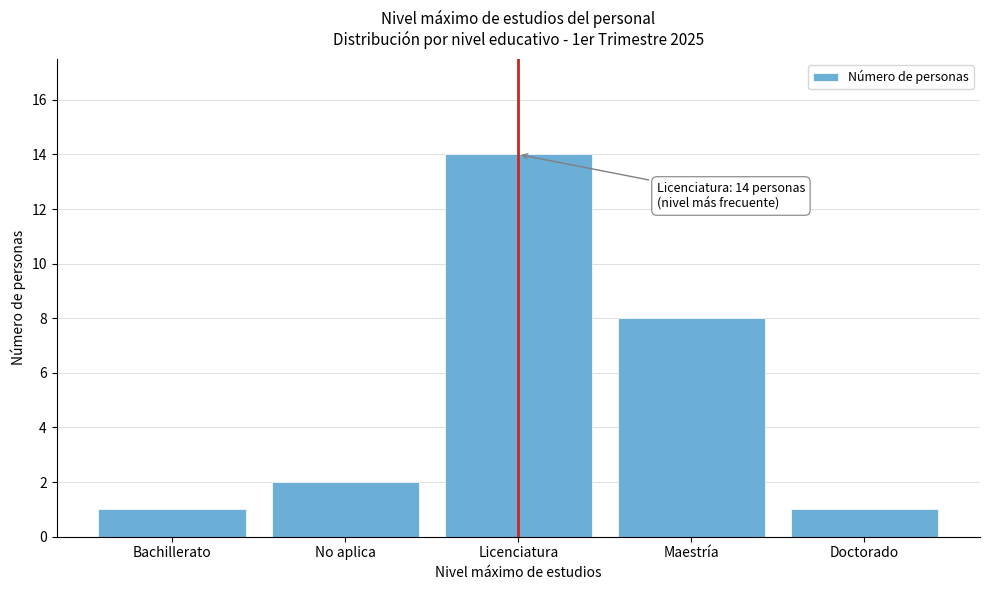

Reading left to right, transcribe all the data shown in this chart.

1	2	14	8	1